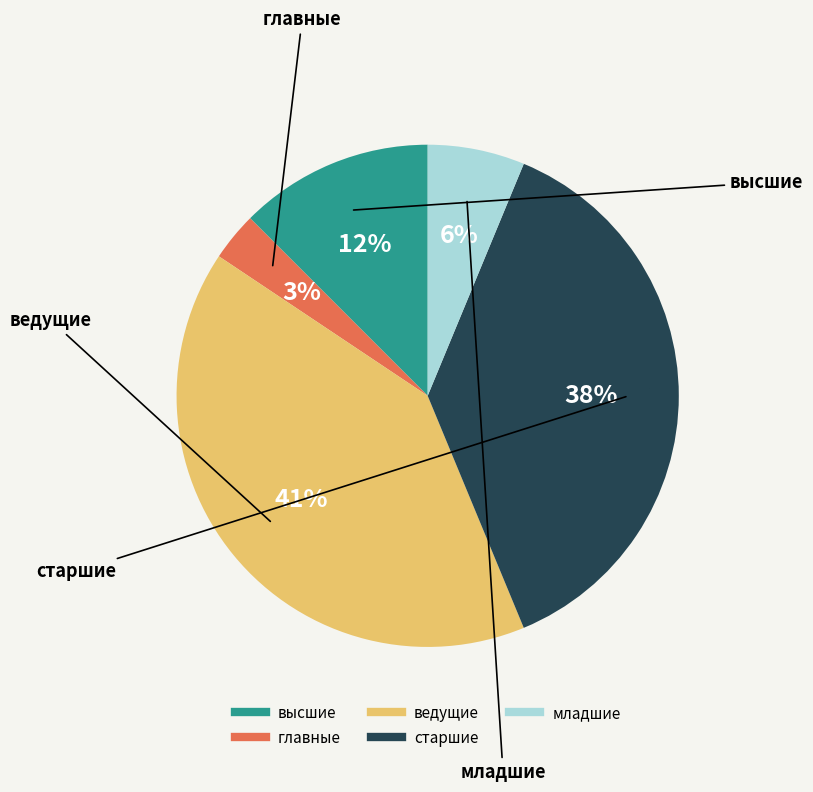

Between старшие and высшие, which is larger?

старшие